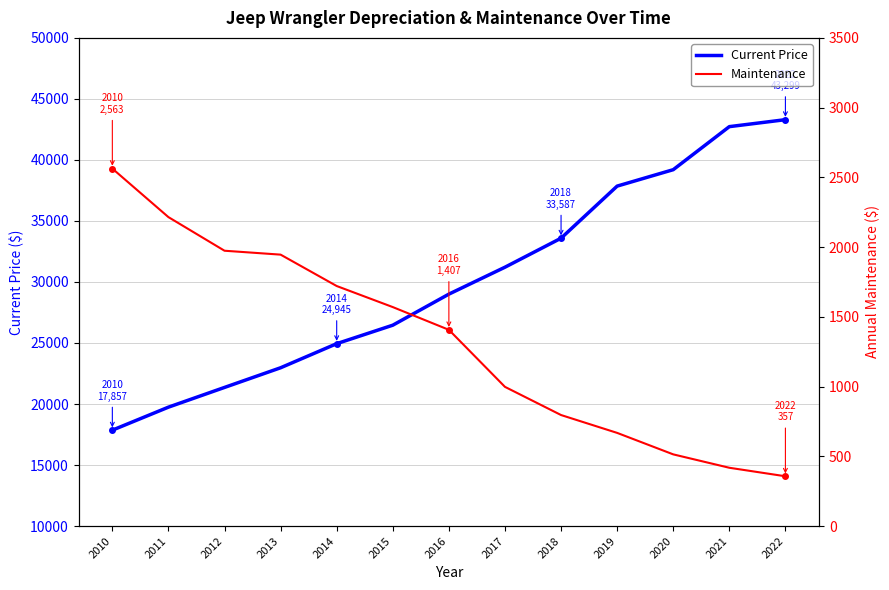

What is the spread (max minus min) of values at 2017?

30212